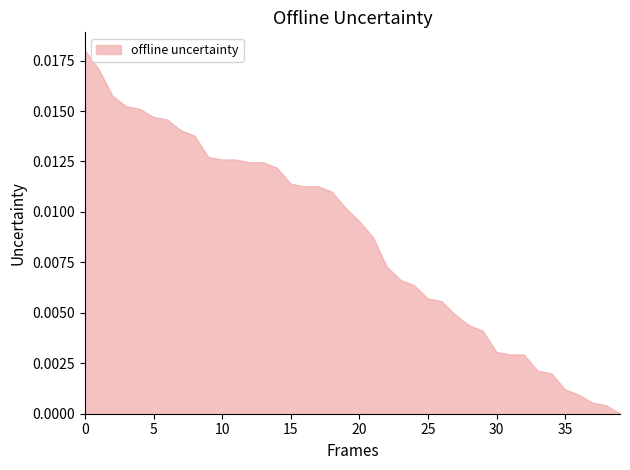

Does the chart have visible grid lines?

No